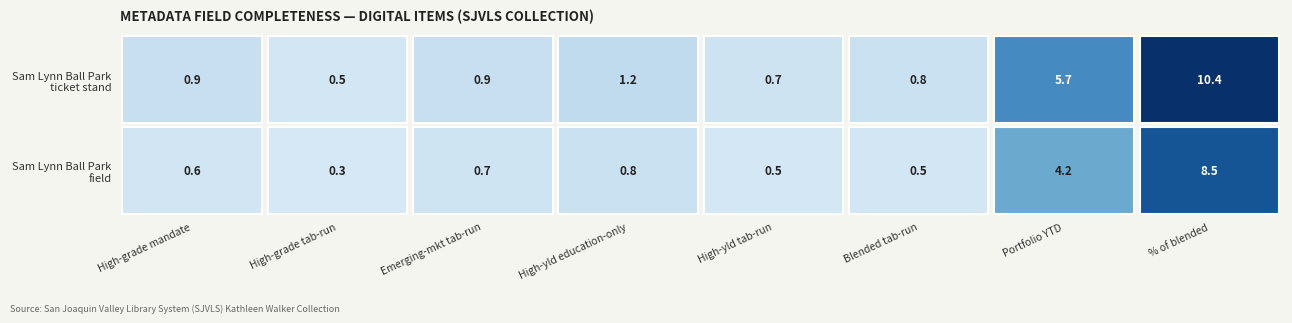

Between Sam Lynn Ball Park field and 7, which is larger?

7